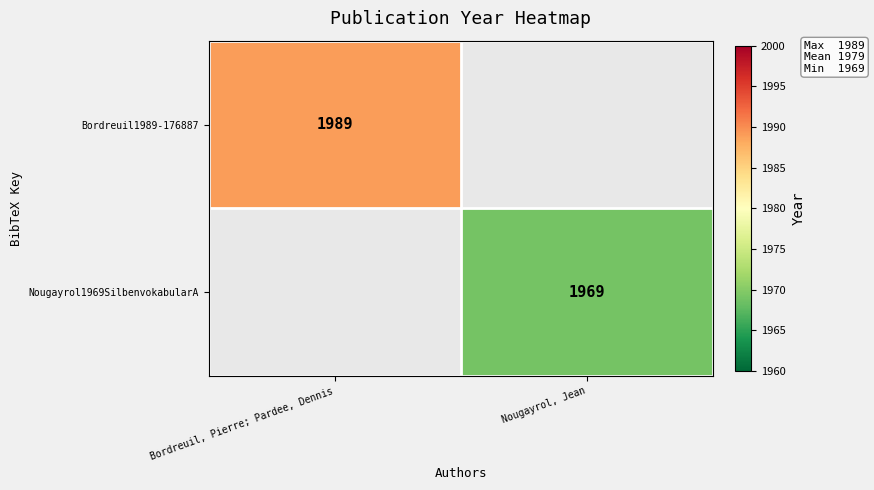

The value of Nougayrol1969SilbenvokabularA at Nougayrol, Jean is 3257. True or false?

False